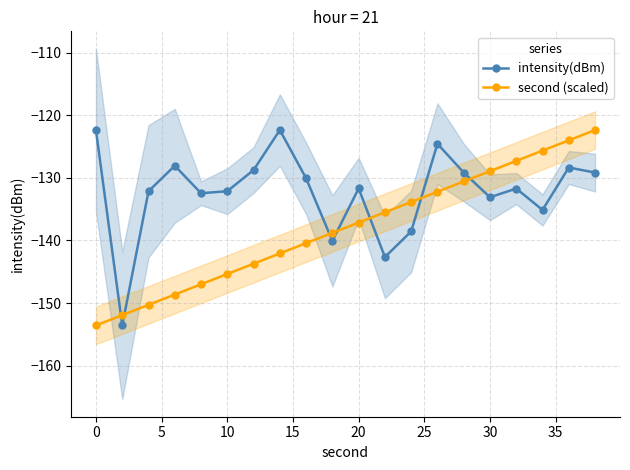

Does the chart have visible grid lines?

Yes